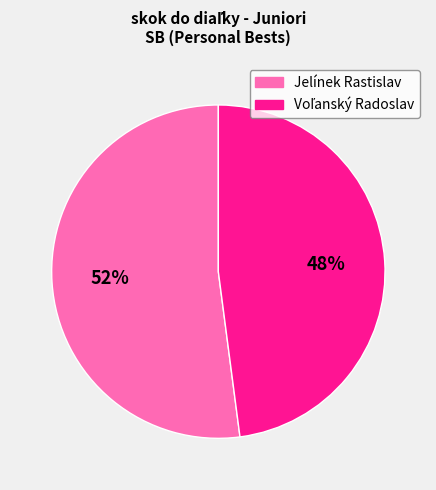

Count the number of slices in the pie.

2